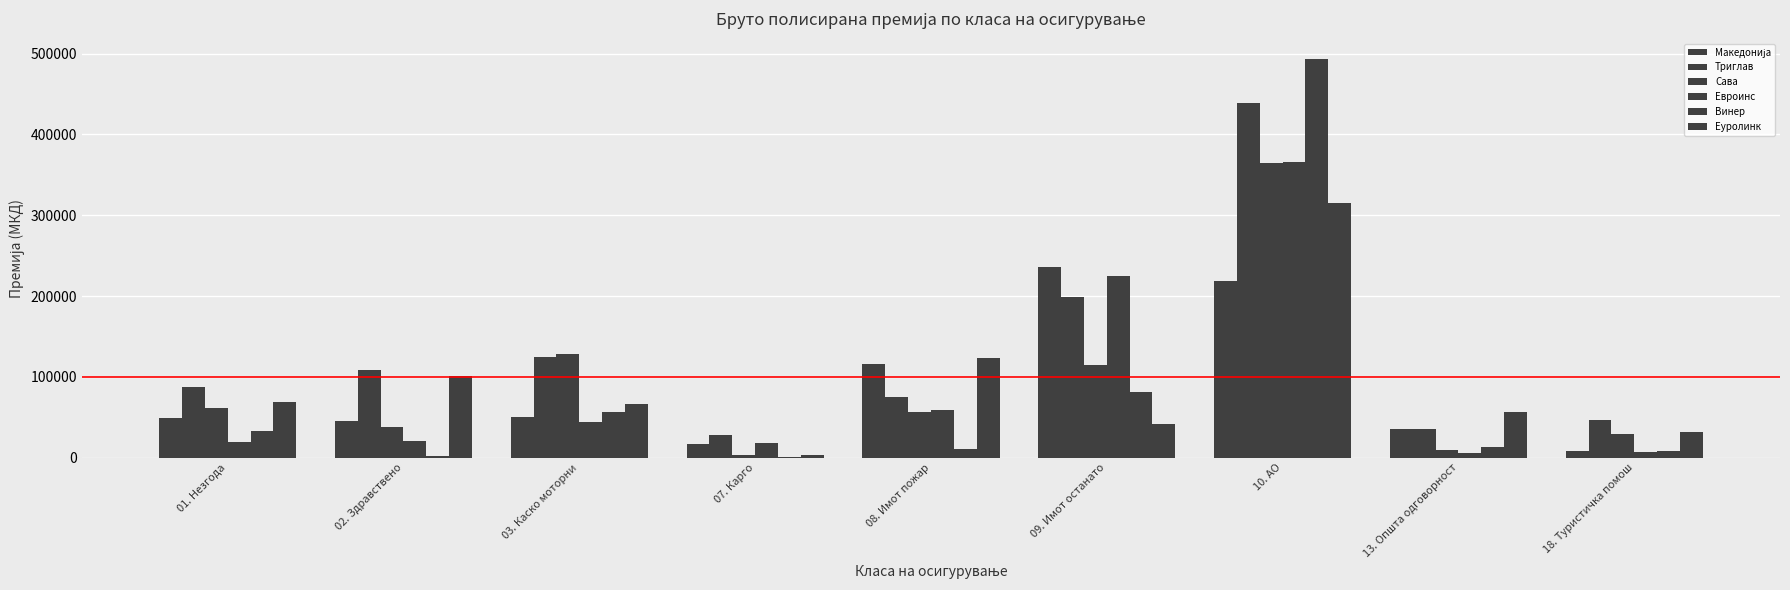

What position from the right is 10. АО?

3